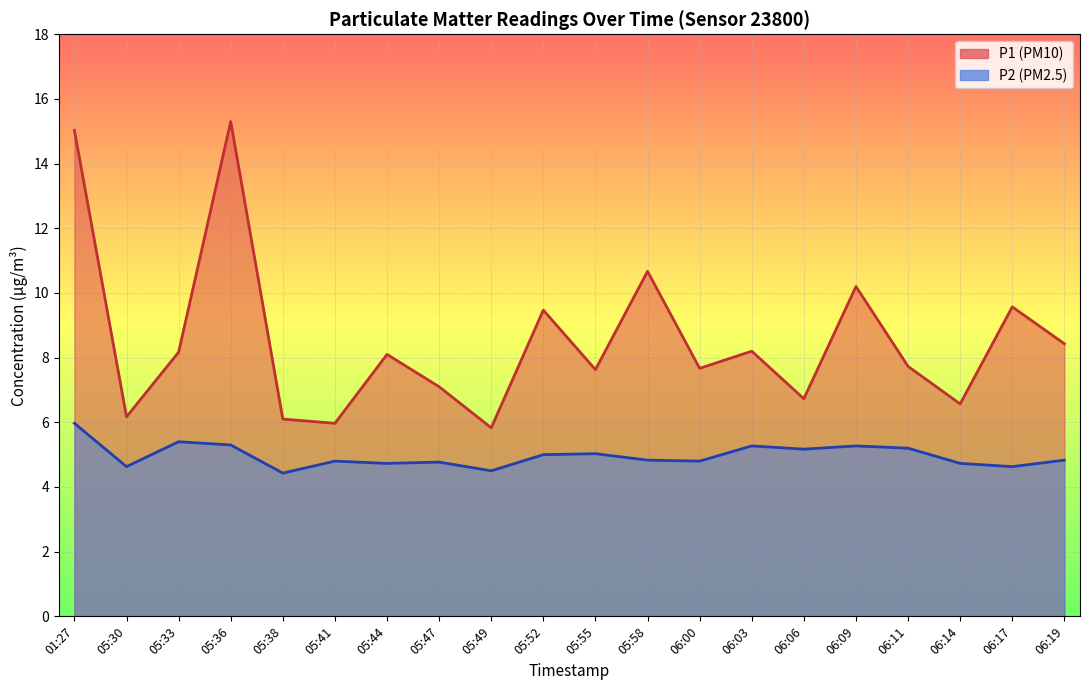

Rank the series by their maximum value, from highest to lowest.

P1, P2